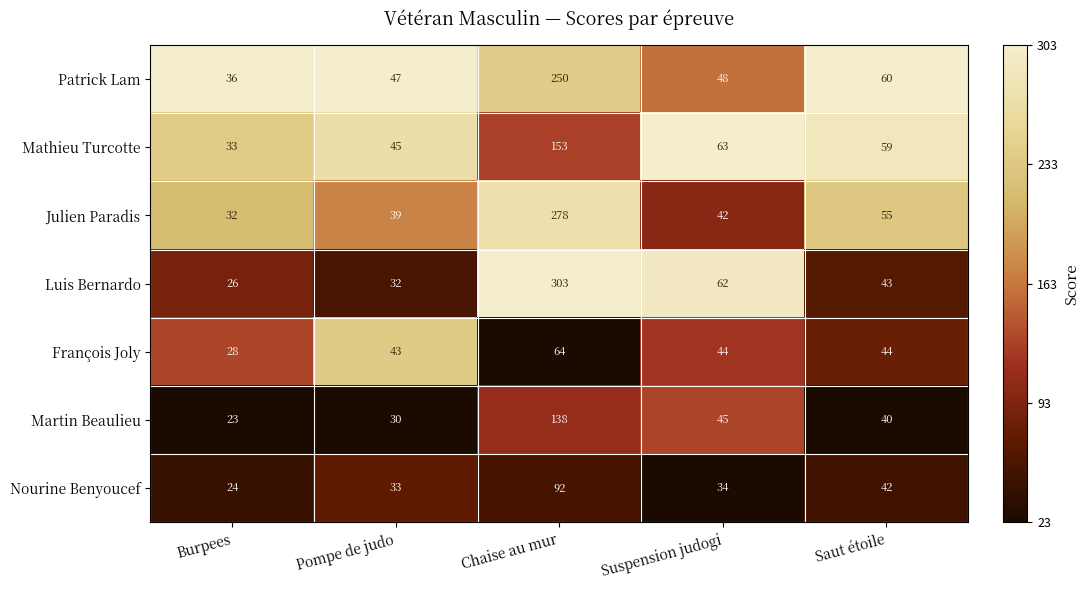

At how many categories does at least one series exceed 43?

4